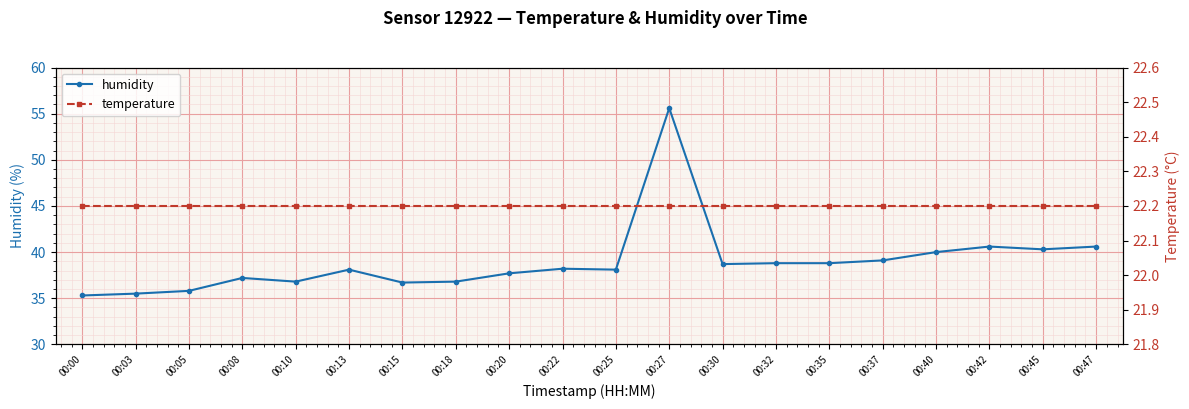

Rank the categories by temperature value from lowest to highest.

00:00, 00:03, 00:05, 00:08, 00:10, 00:13, 00:15, 00:18, 00:20, 00:22, 00:25, 00:27, 00:30, 00:32, 00:35, 00:37, 00:40, 00:42, 00:45, 00:47